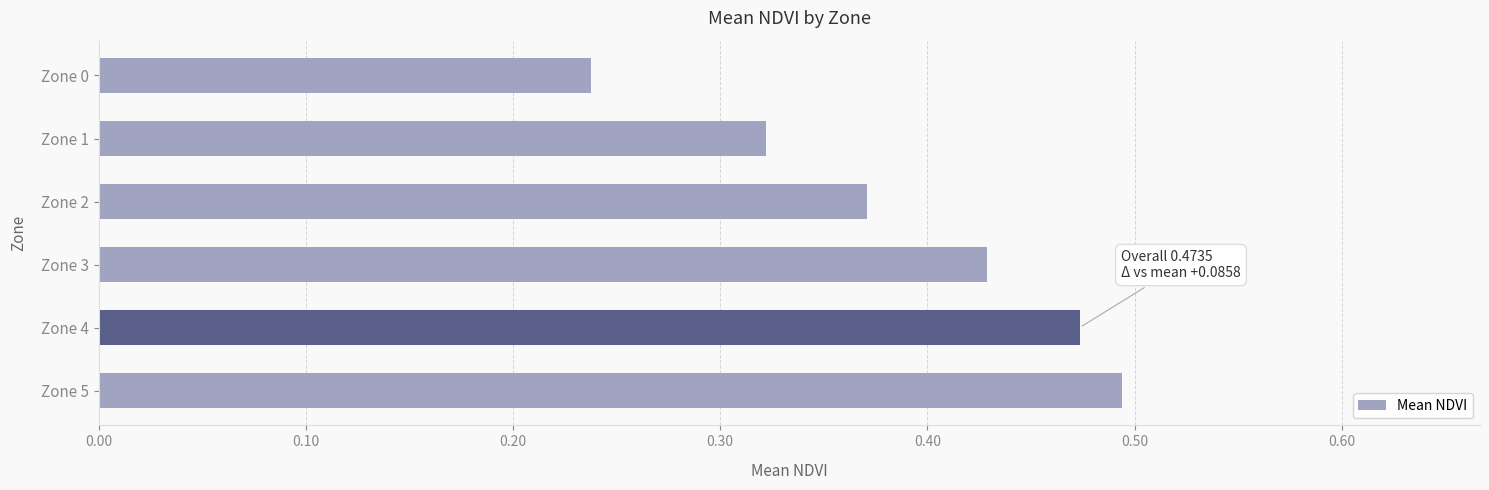

What is the sum of all values?

2.3